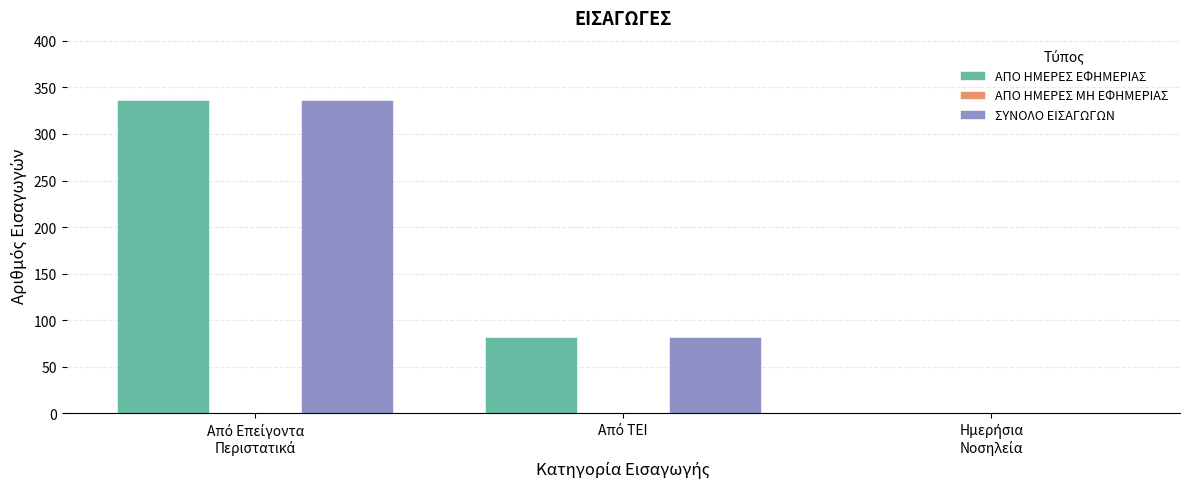

What is the highest value of the ΣΥΝΟΛΟ ΕΙΣΑΓΩΓΩΝ series?

336